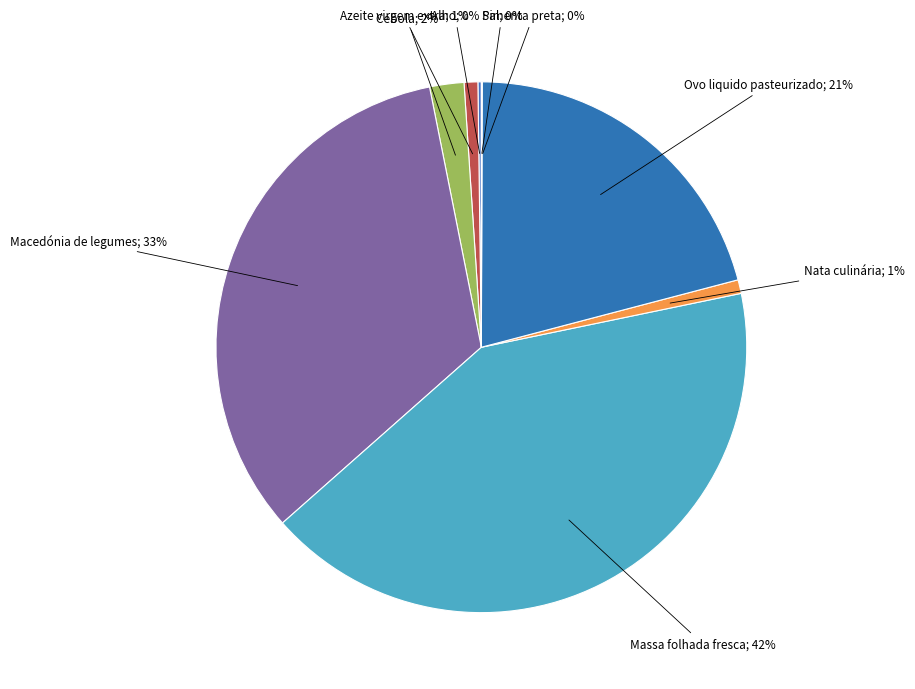

To the nearest percent, what is the average slice percentage?

11%